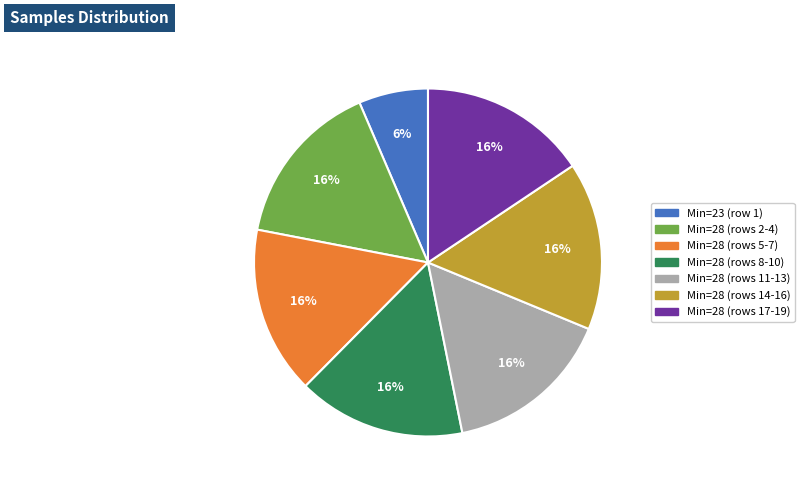

To the nearest percent, what is the average slice percentage?

14%